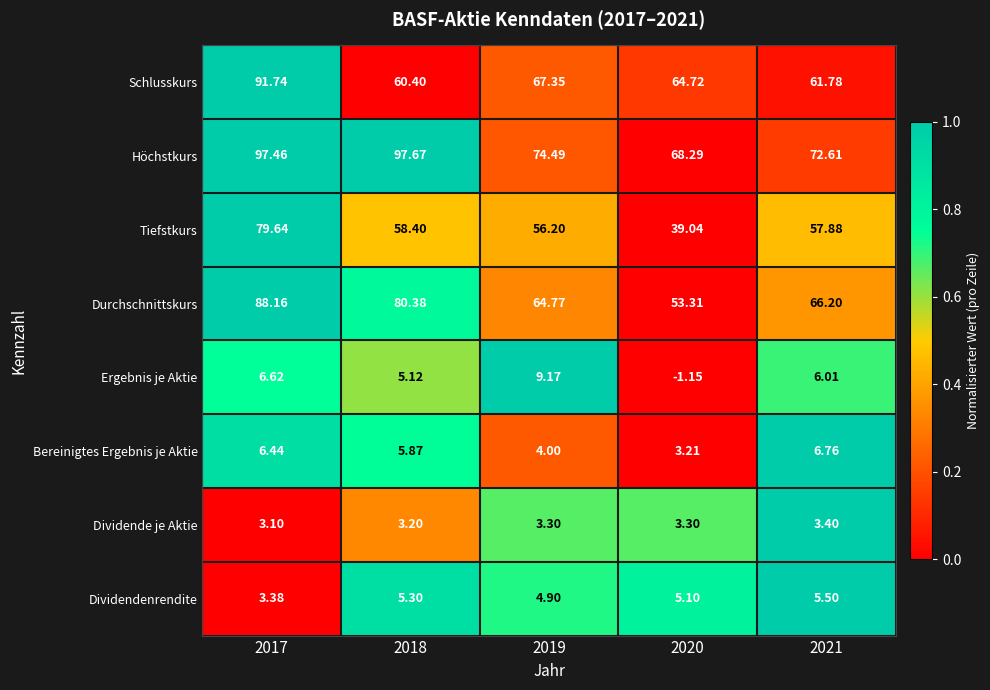

Rank the series at 2018 from lowest to highest value.

Dividende je Aktie, Ergebnis je Aktie, Dividendenrendite, Bereinigtes Ergebnis je Aktie, Tiefstkurs, Schlusskurs, Durchschnittskurs, Höchstkurs